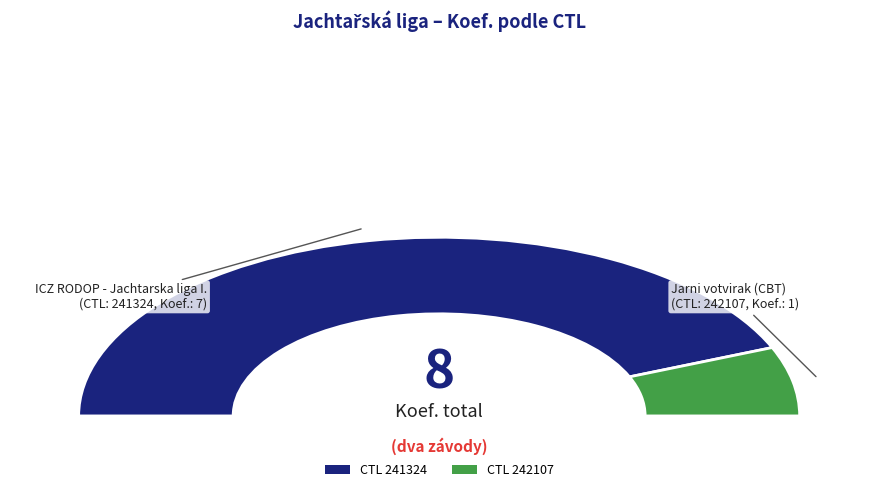

What is the majority slice?

241324